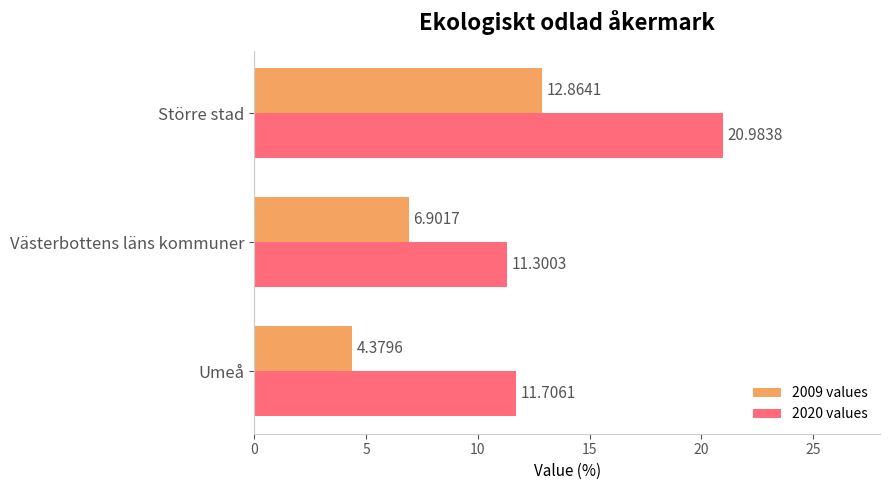

What is the spread (max minus min) of values at Västerbottens läns kommuner?

4.4